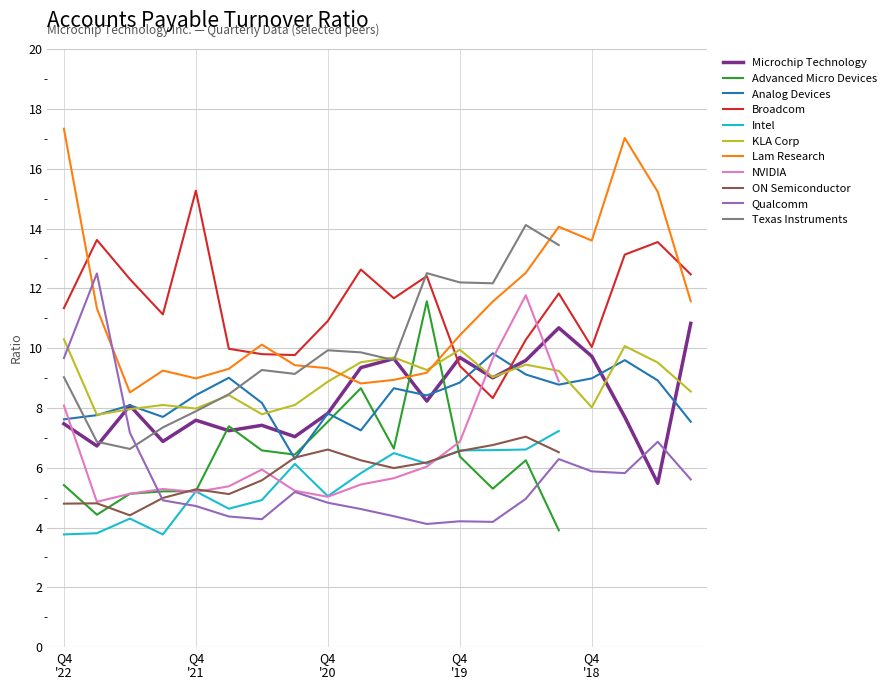

True or false: Analog Devices has more than 2 interior local peaks.

True